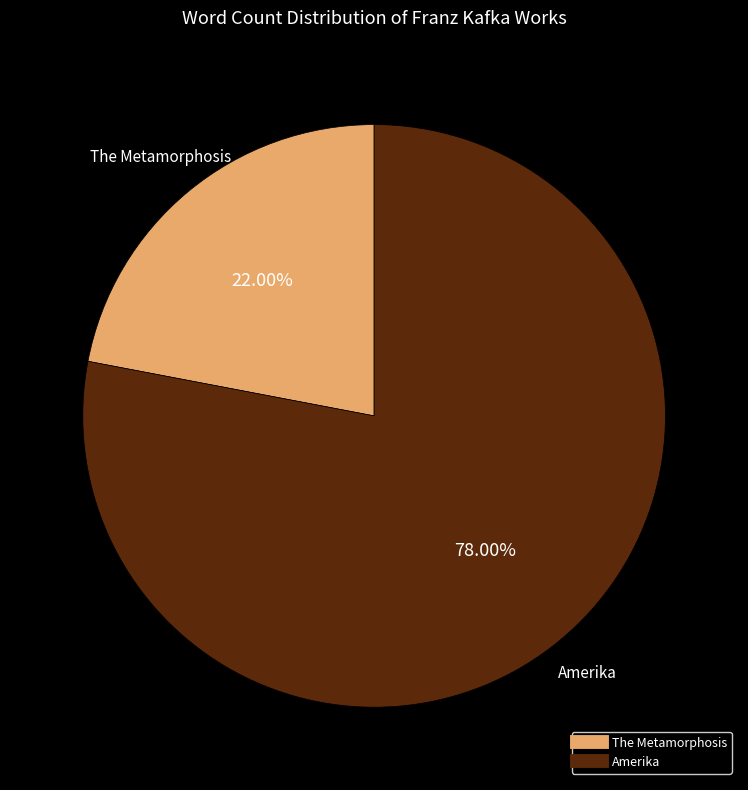

To the nearest percent, what percentage of the pie is Amerika?

78%